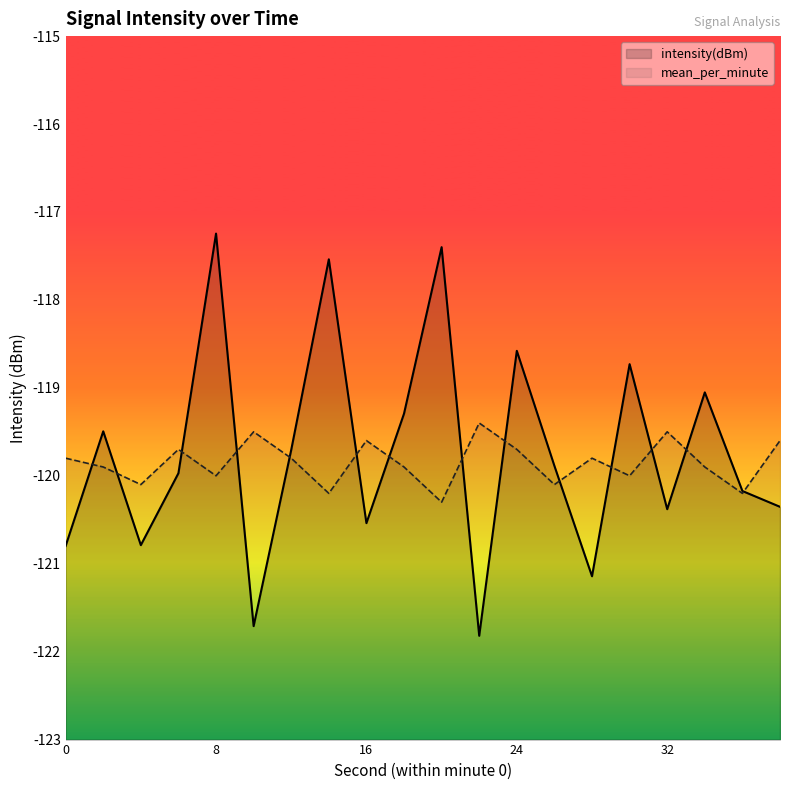

Which series has the largest range (max minus min)?

intensity(dBm)